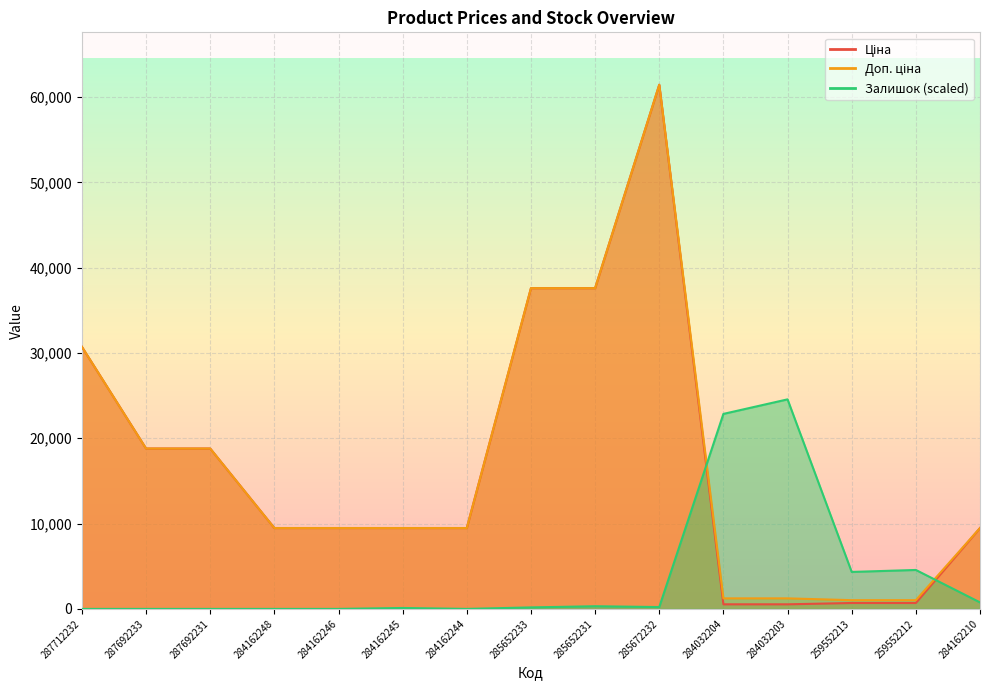

Where is the first local minimum for Залишок?

284162244